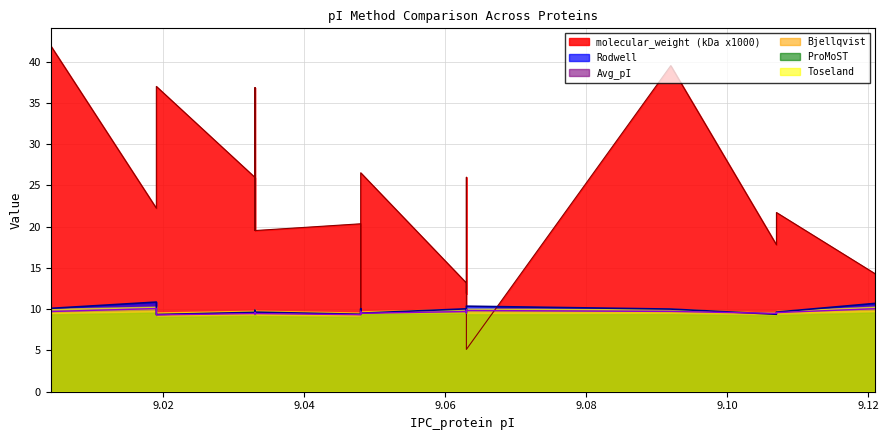

At which category does the chart reach its peak across all series?

9.004